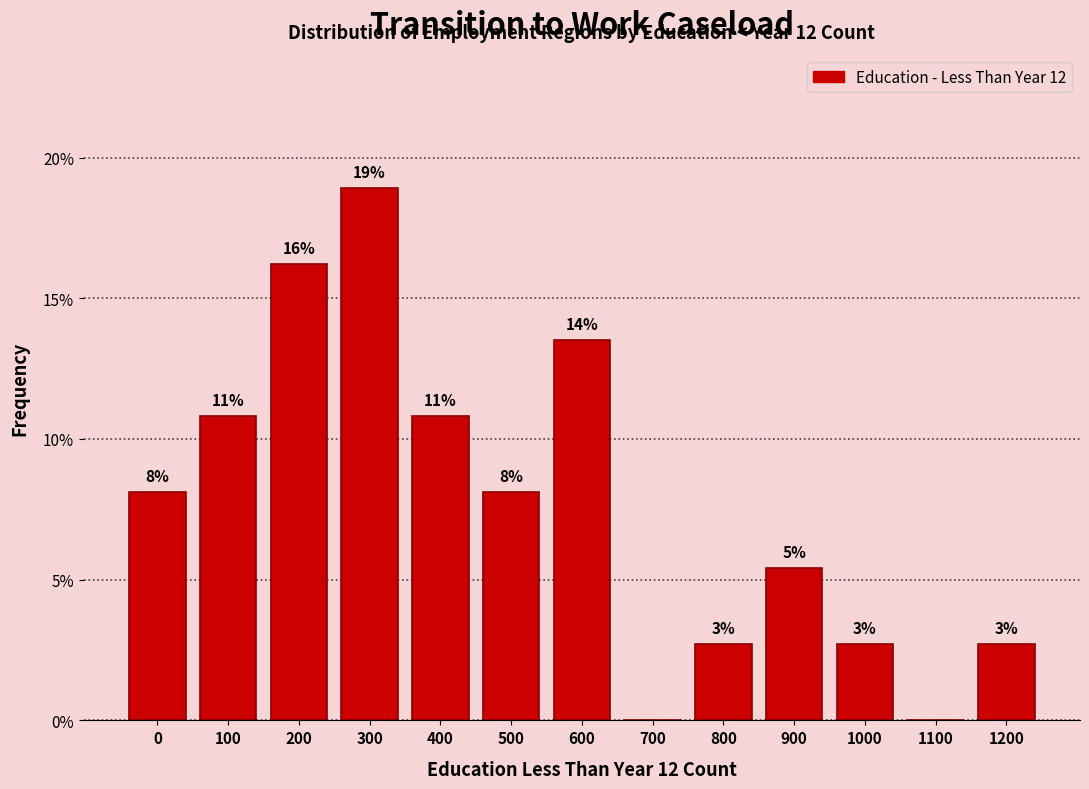

Are the bars horizontal?

No